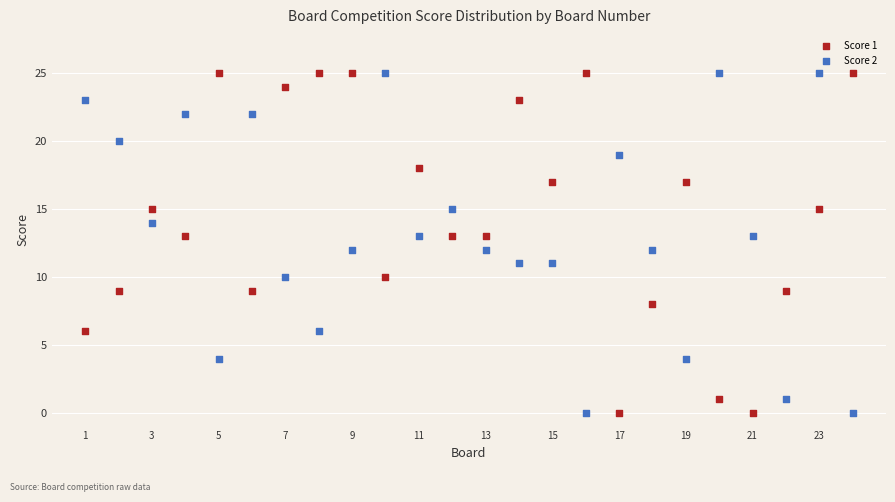

What is the X range (max minus min) for the scatter plot?

23